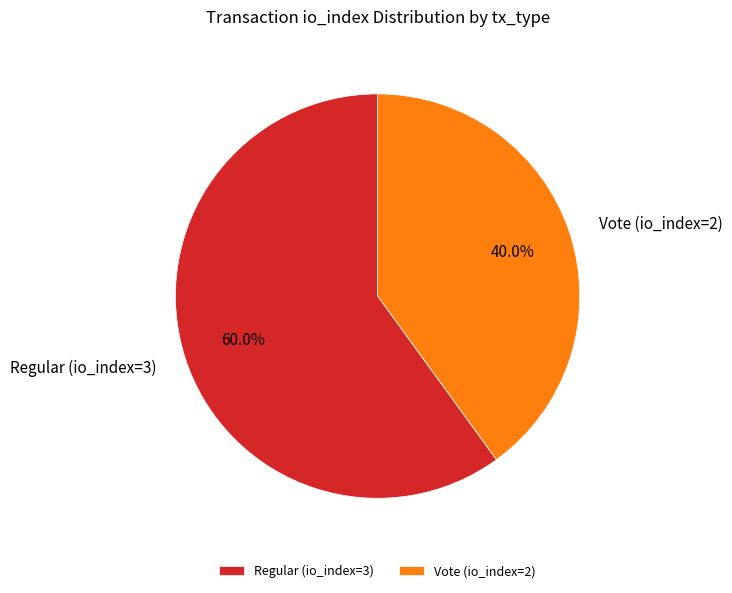

Which category has the smallest portion of the pie?

Vote (io_index=2)